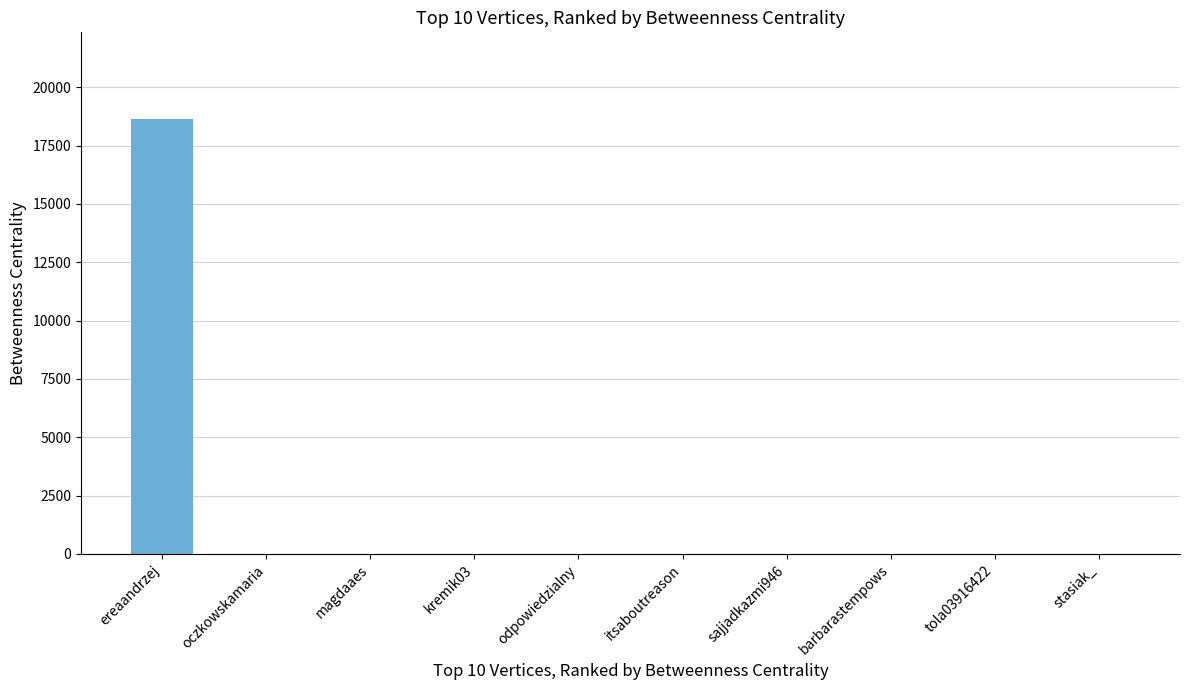

Reading left to right, list all the values displayed in this chart.

ereaandrzej=18632	oczkowskamaria=0	magdaaes=0	kremik03=0	odpowiedzialny=0	itsaboutreason=0	sajjadkazmi946=0	barbarastempows=0	tola03916422=0	stasiak_=0